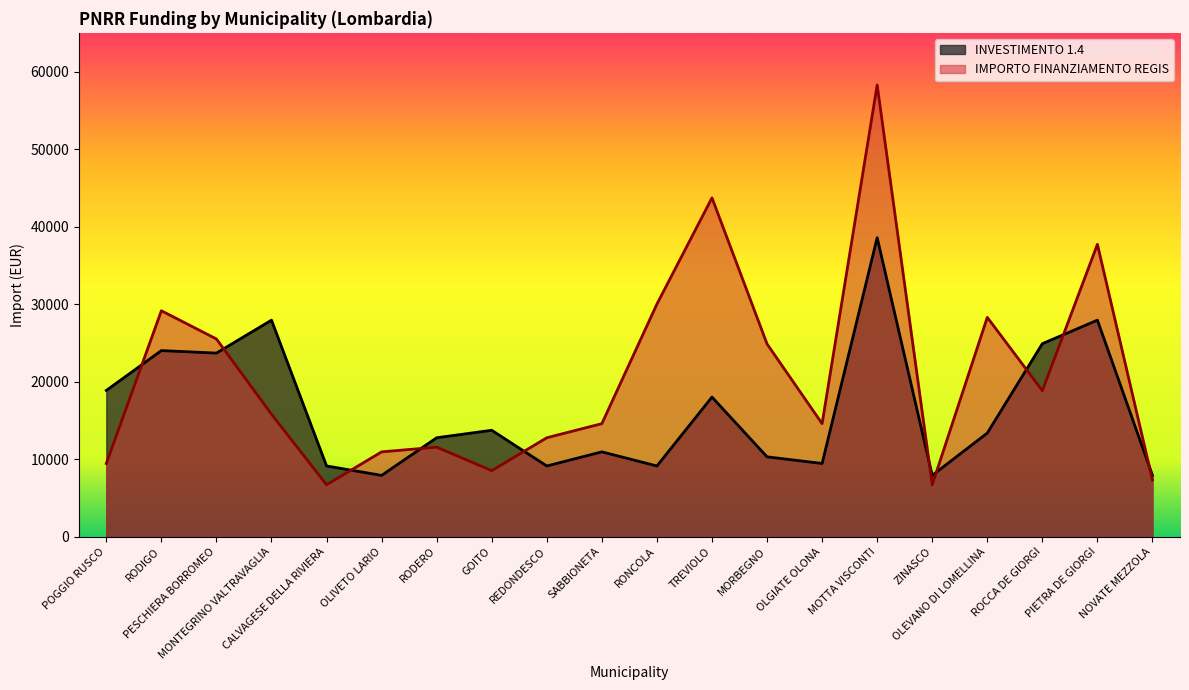

True or false: IMPORTO FINANZIAMENTO REGIS and INVESTIMENTO 1.4 cross at least once.

True